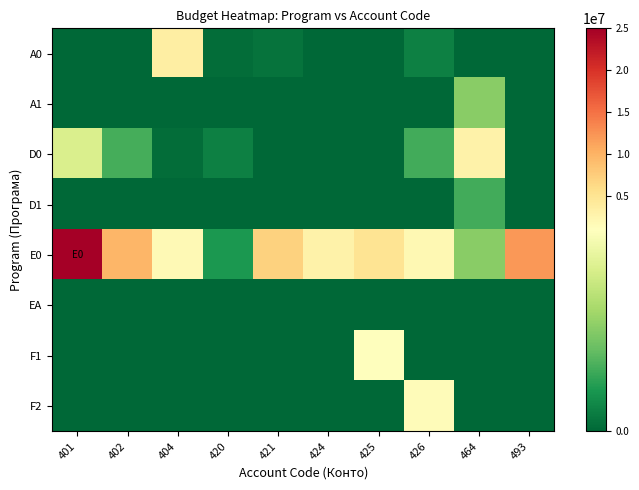

Reading left to right, extract all data points from this chart.

A0: 401=0	402=0	404=3500000	420=30000	421=50000	424=0	425=0	426=100000	464=0	493=0
A1: 401=0	402=0	404=0	420=0	421=0	424=0	425=0	426=0	464=500000	493=0
D0: 401=790000	402=310000	404=25000	420=100000	421=0	424=0	425=0	426=300000	464=3000000	493=0
D1: 401=0	402=0	404=0	420=0	421=0	424=0	425=0	426=0	464=300000	493=0
E0: 401=25000000	402=9700000	404=1800000	420=200000	421=7036359	424=3000000	425=5000000	426=2000000	464=500000	493=12203000
EA: 401=0	402=0	404=0	420=0	421=0	424=0	425=0	426=0	464=0	493=0
F1: 401=0	402=0	404=0	420=0	421=0	424=0	425=1000000	426=0	464=0	493=0
F2: 401=0	402=0	404=0	420=0	421=0	424=0	425=0	426=1500000	464=0	493=0